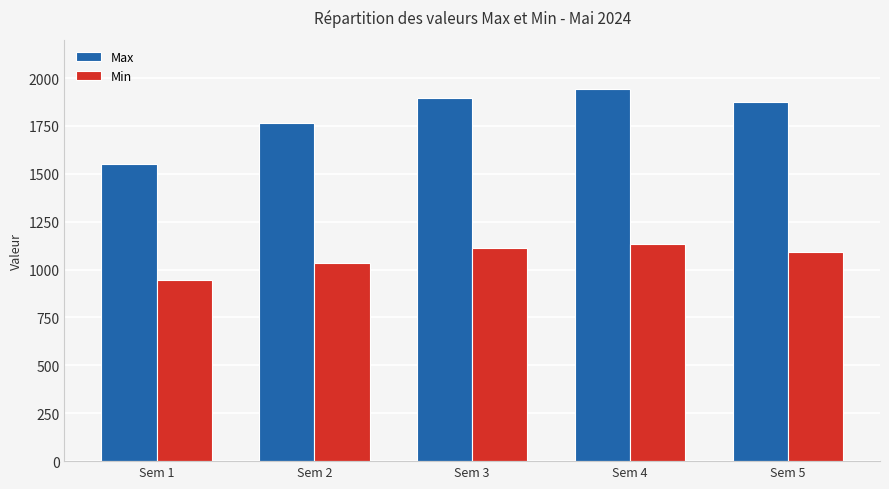

How many bars are there in total?

10